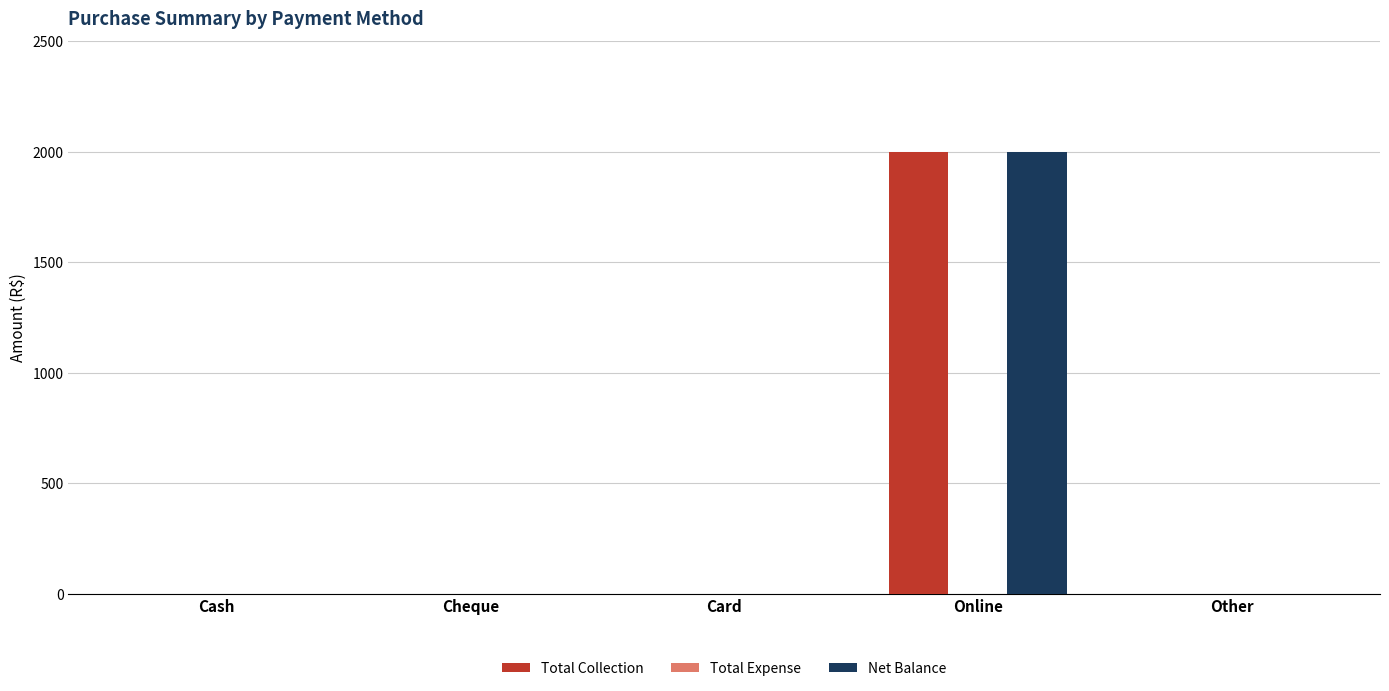

What is the sum of all Net Balance values?

2000